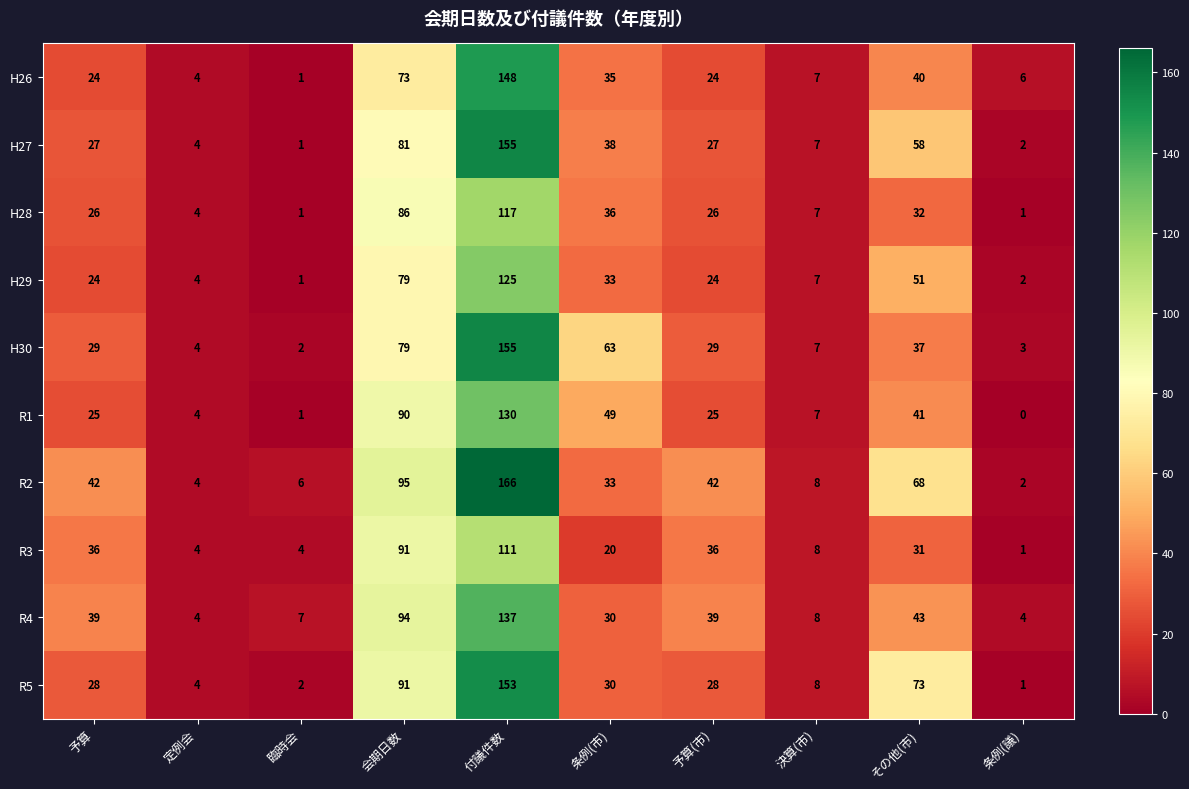

What is the greatest value displayed?

166